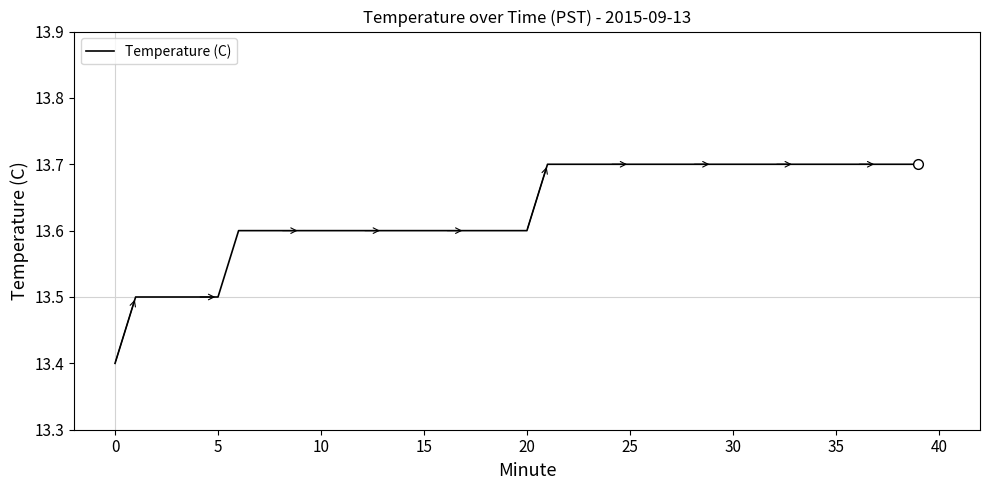

What is the greatest value displayed?

13.7